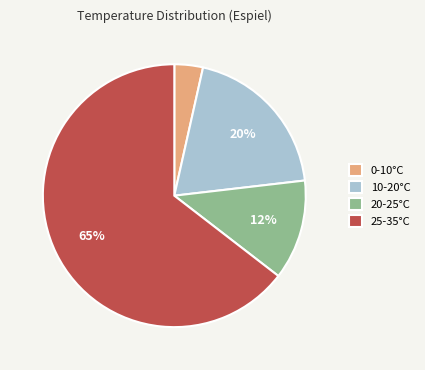

What percentage is the 10-20°C slice, to the nearest percent?

20%